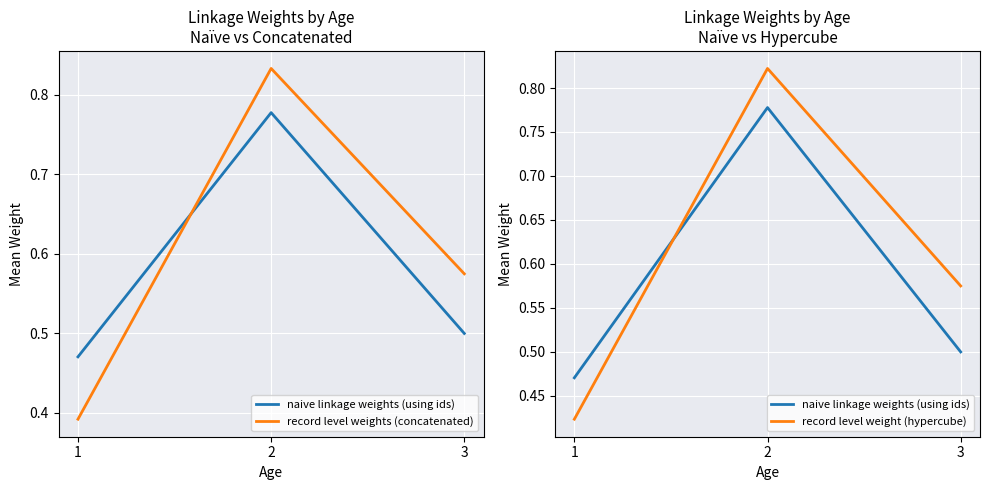

Rank the series by their maximum value, from highest to lowest.

record level weights (concatenated), record level weight (hypercube), naive linkage weights (using ids)